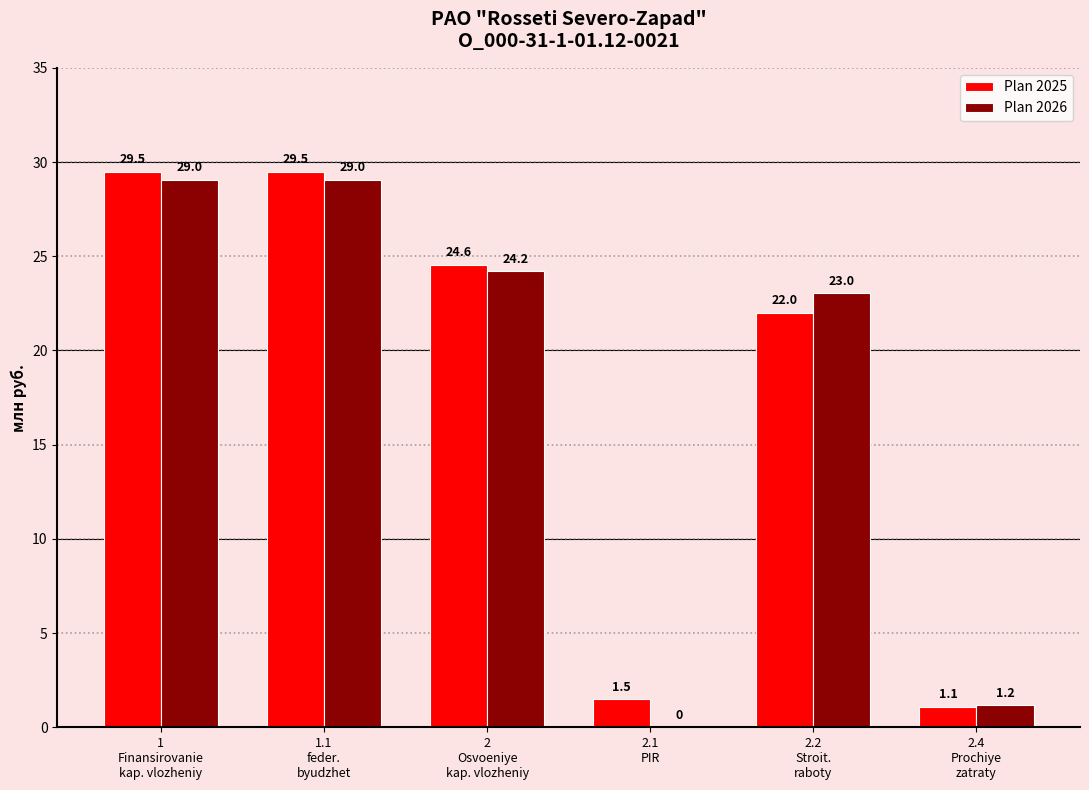

What is the maximum value shown in the chart?

29.5